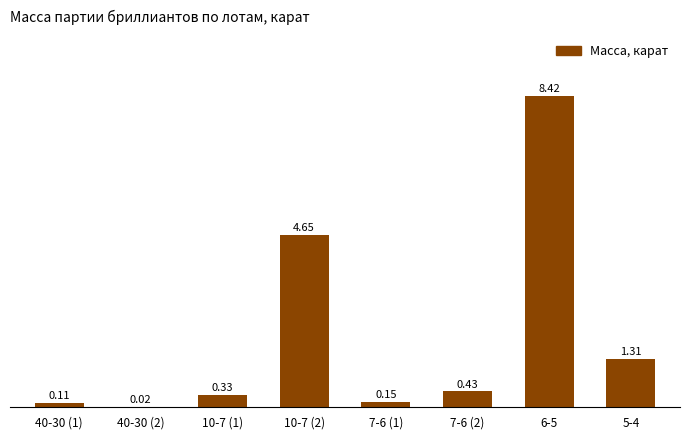

What is the change in value from 6-5 to 5-4?

-7.1